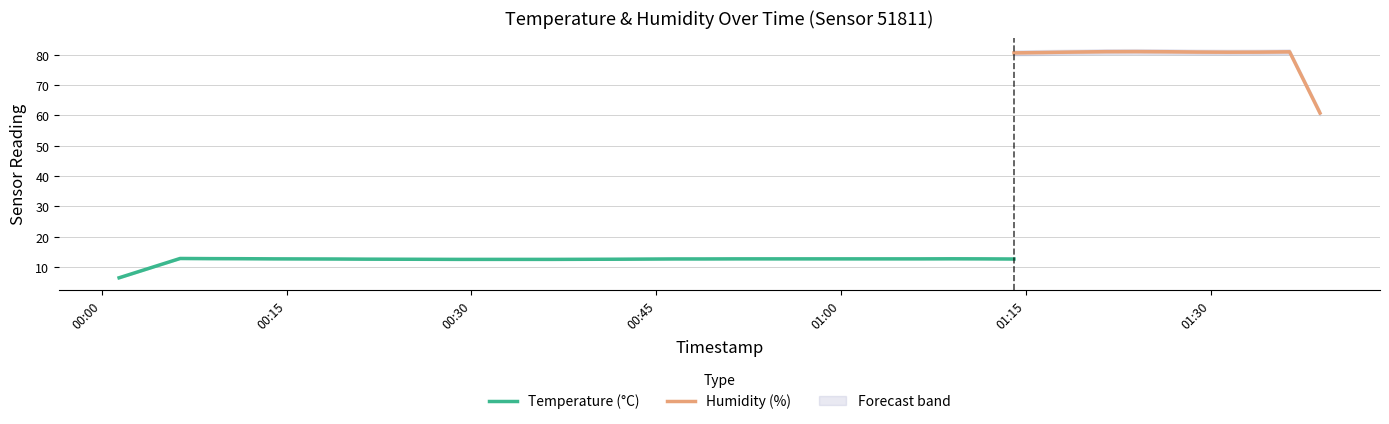

Does the chart have visible grid lines?

Yes